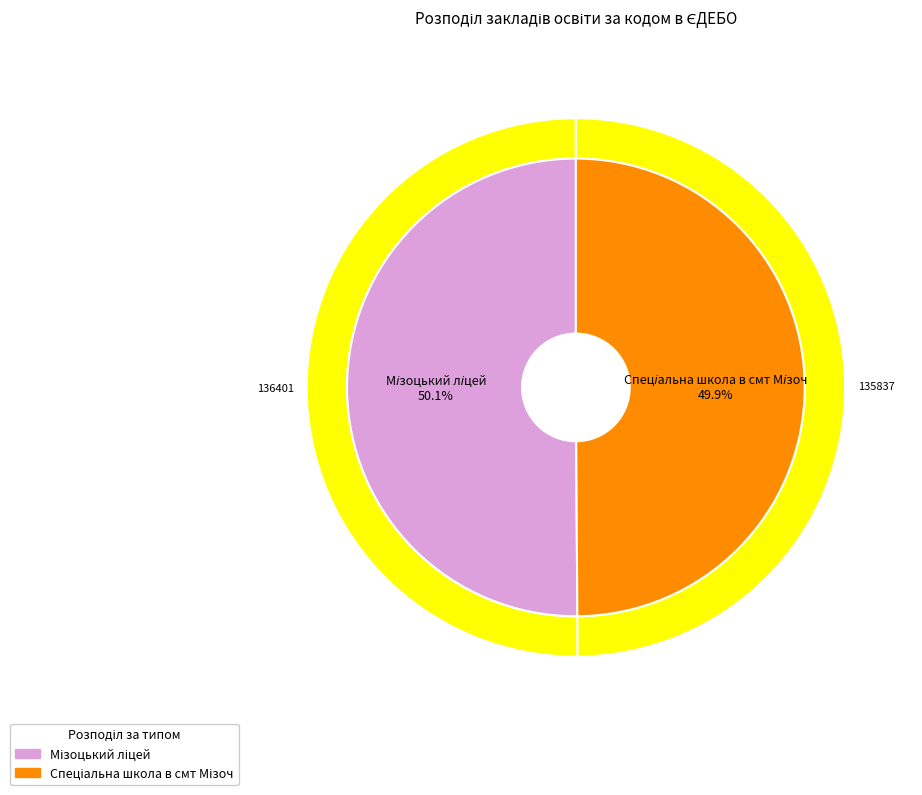

Is it true that Мізоцький ліцей is 50% of the pie?

True